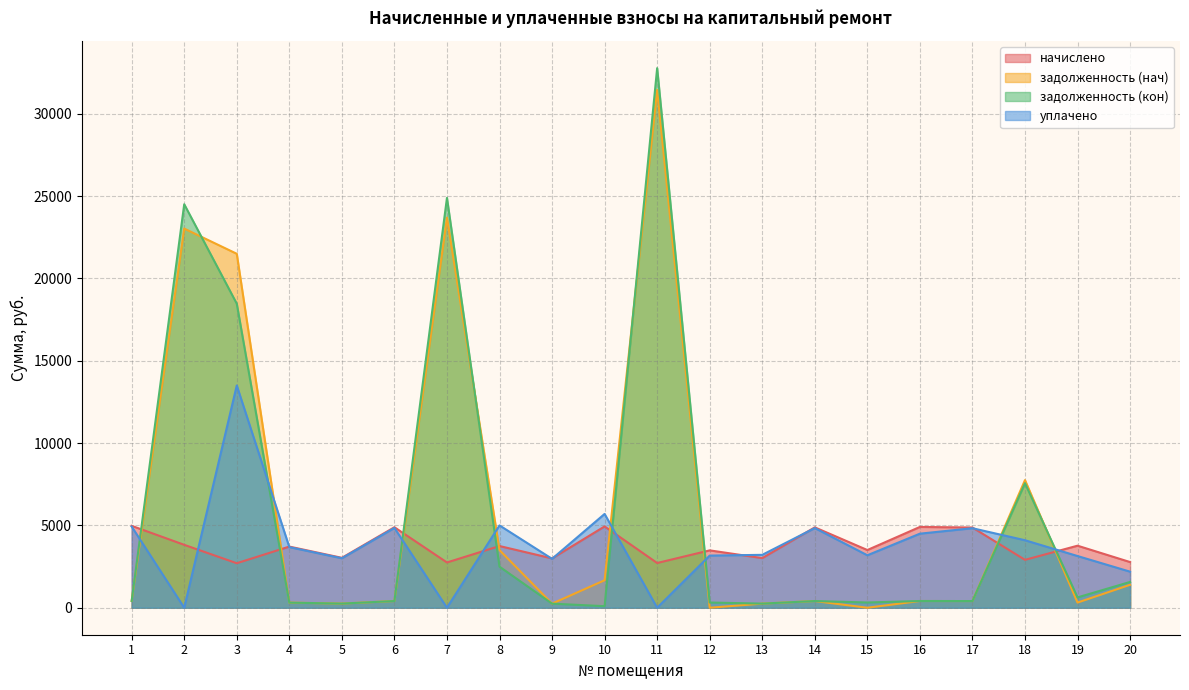

What is the value of the задолженность (нач) point at the 7th from the left?

23691.6